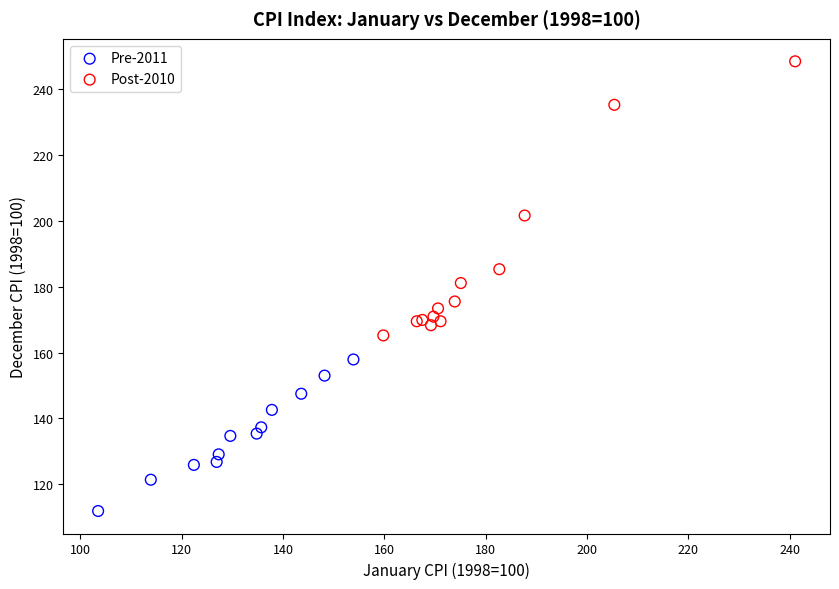

Which series contains the lowest Y value?

Pre-2011